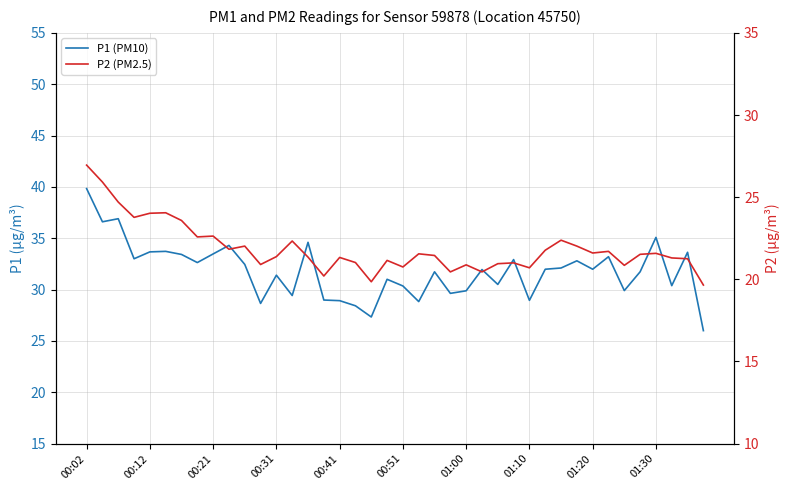

How many lines are shown in the chart?

2